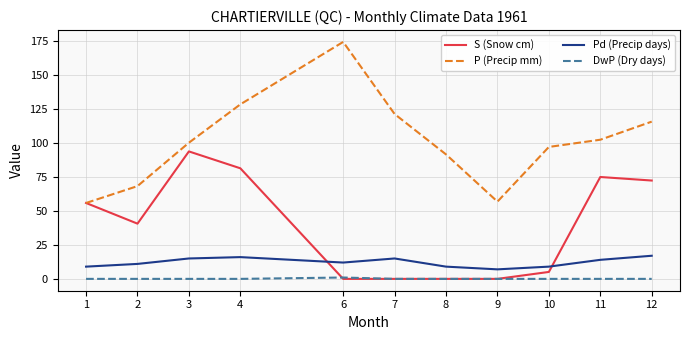

At how many categories does at least one series exceed 123?

2